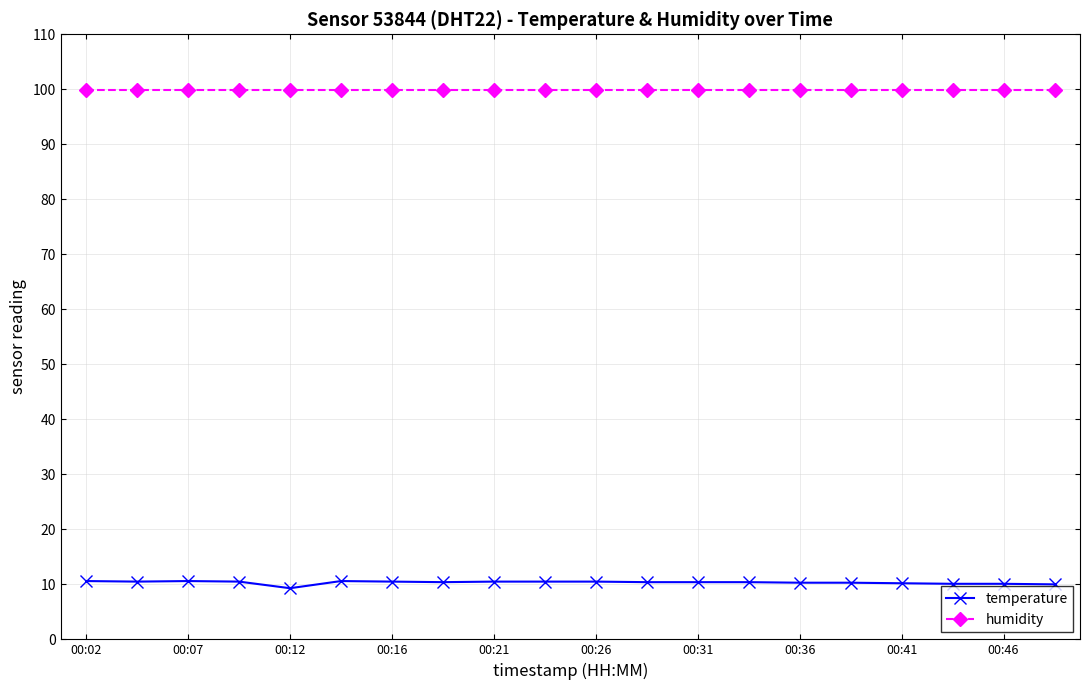

How many lines are shown in the chart?

2